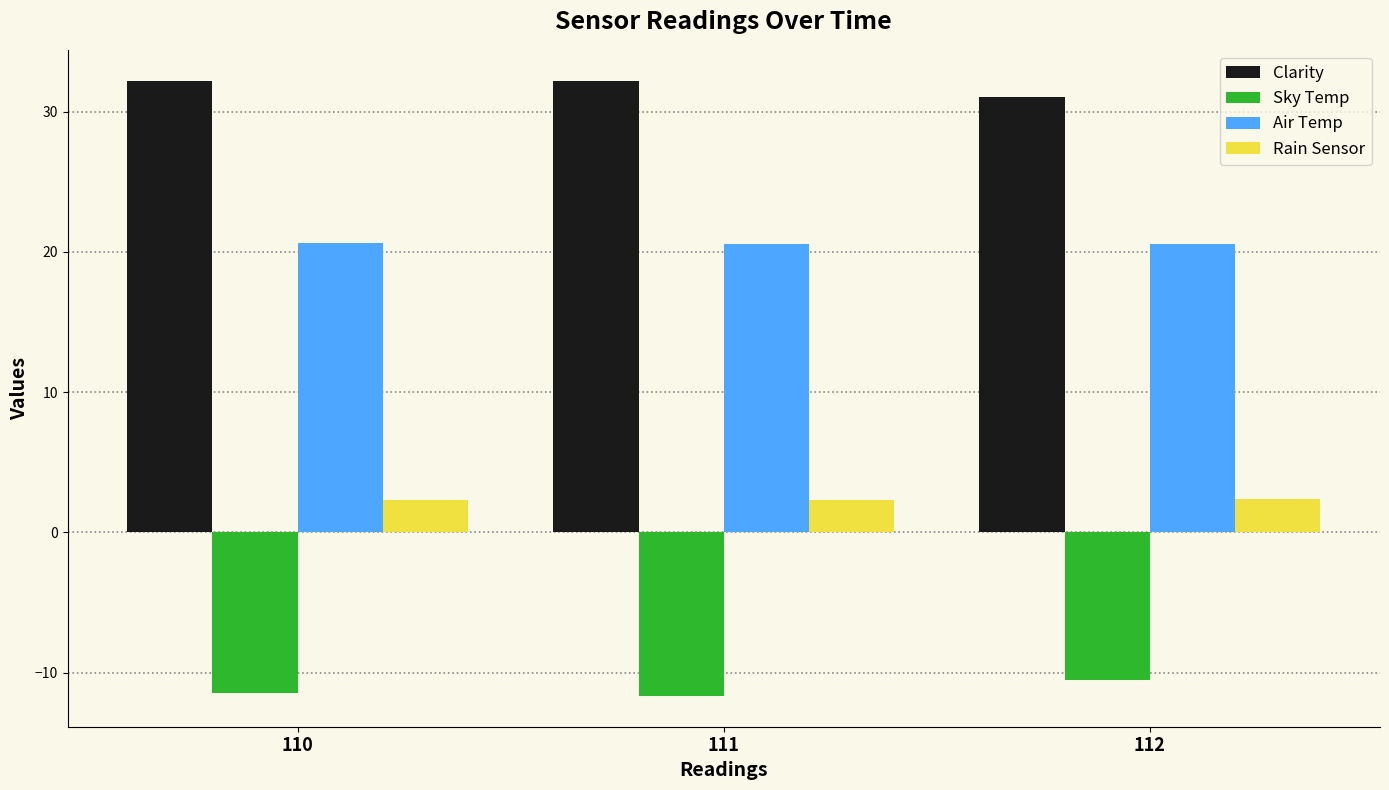

What is the minimum value shown in the chart?

-11.7